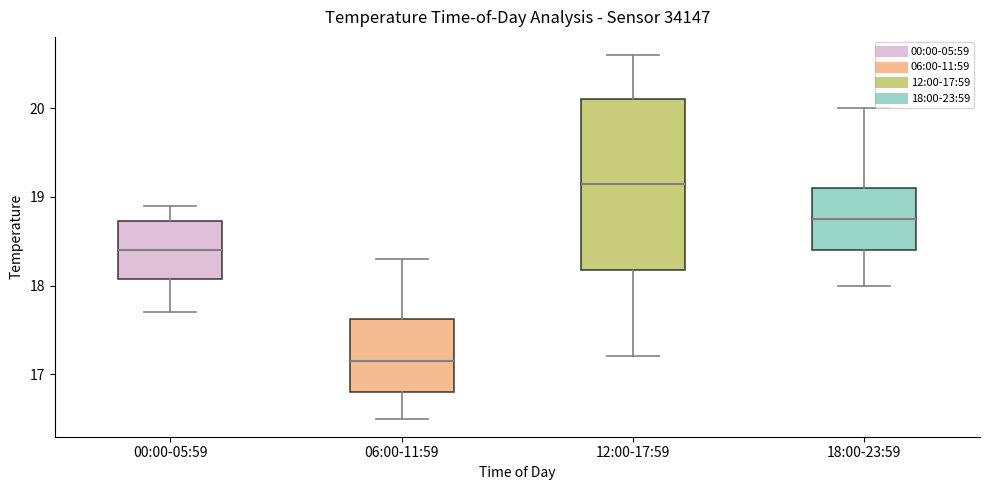

Which box's median line is the highest?

12:00-17:59